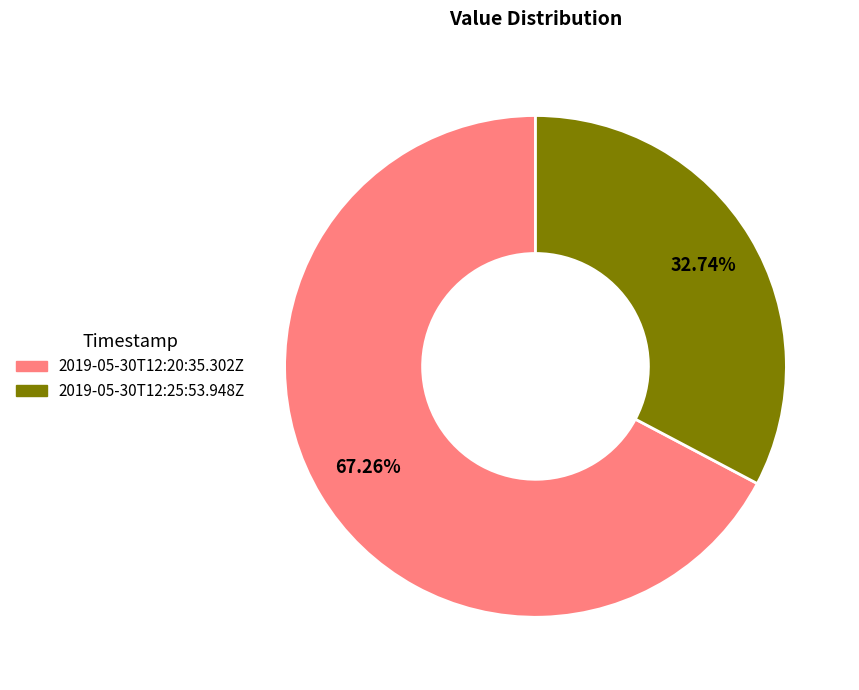

Which has a higher value, 2019-05-30T12:20:35.302Z or 2019-05-30T12:25:53.948Z?

2019-05-30T12:20:35.302Z